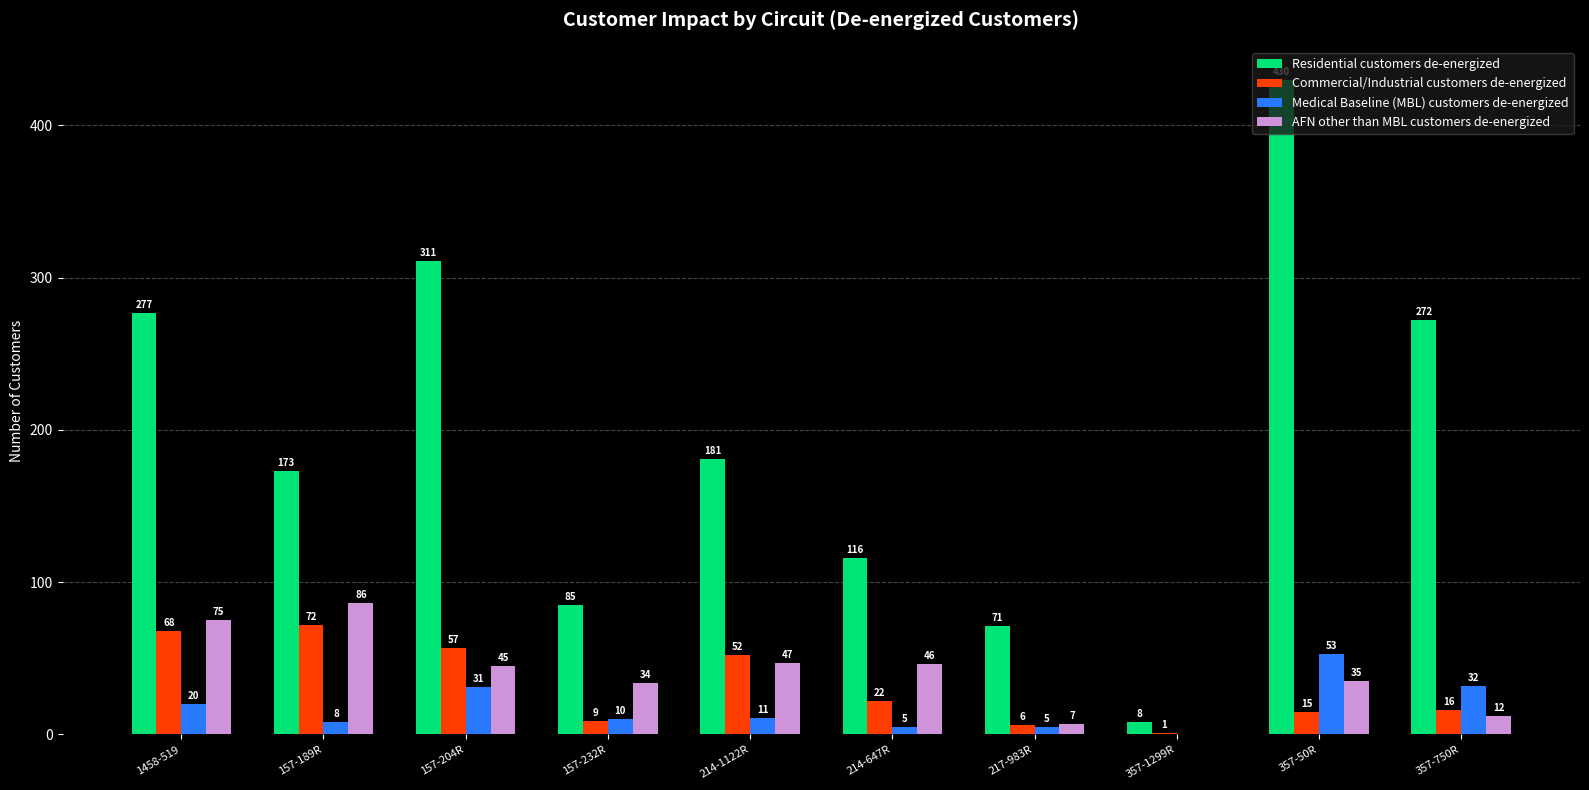

What is the sum of the Commercial/Industrial customers de-energized values at 157-232R and 357-50R?

24